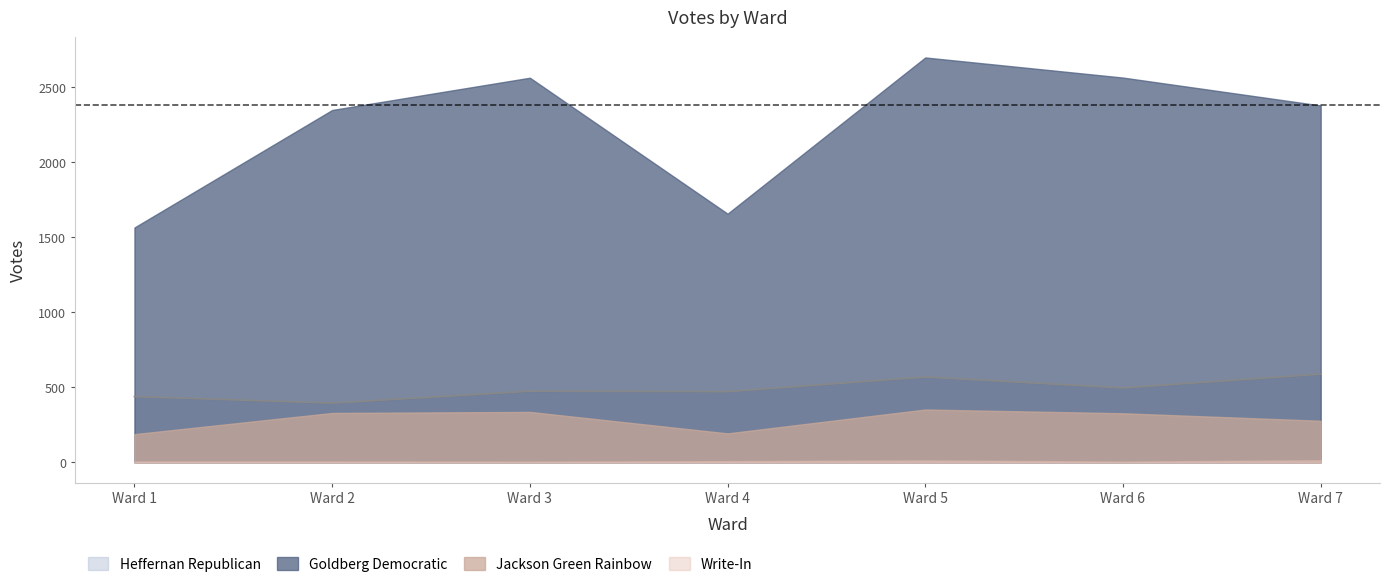

What is the sum of all Write-In values?

57